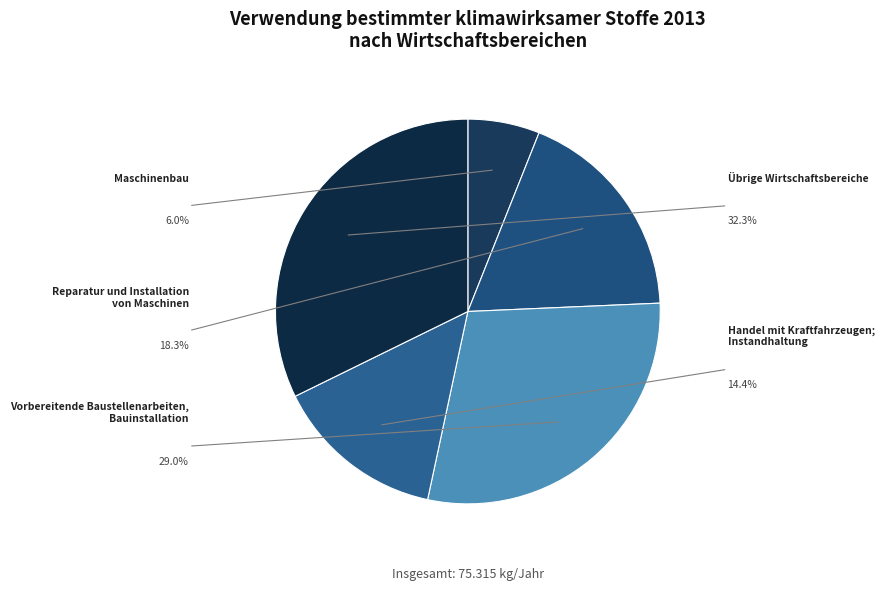

What is the largest slice in the pie chart?

Übrige Wirtschaftsbereiche